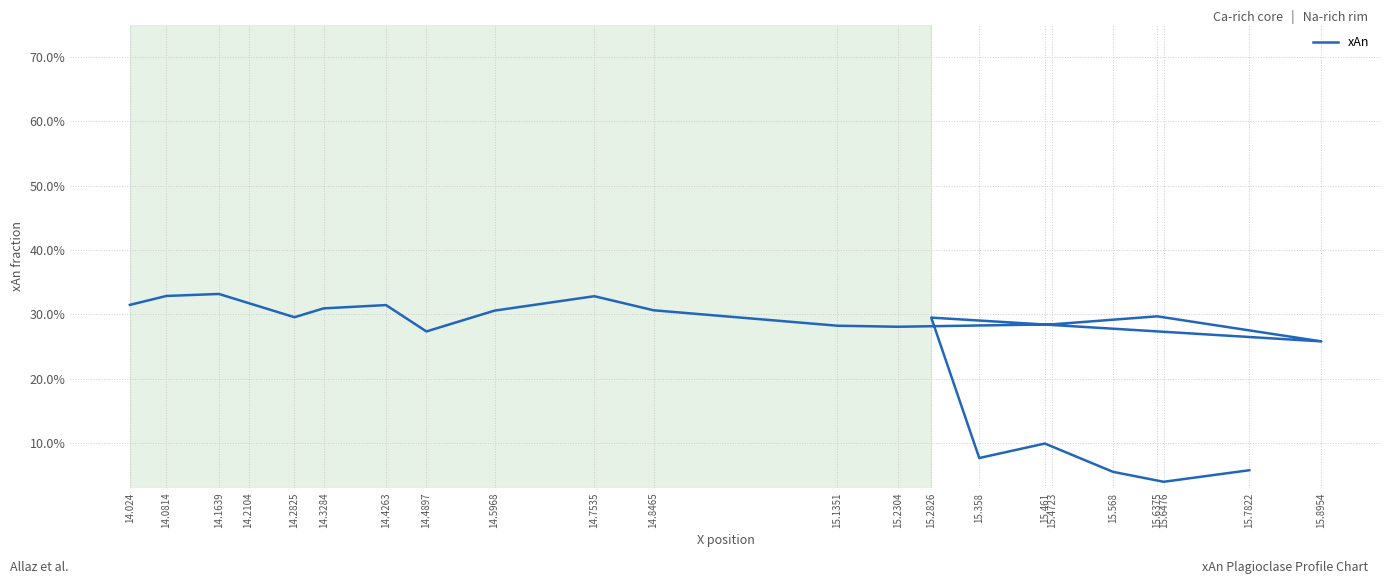

What is the average value?

0.2